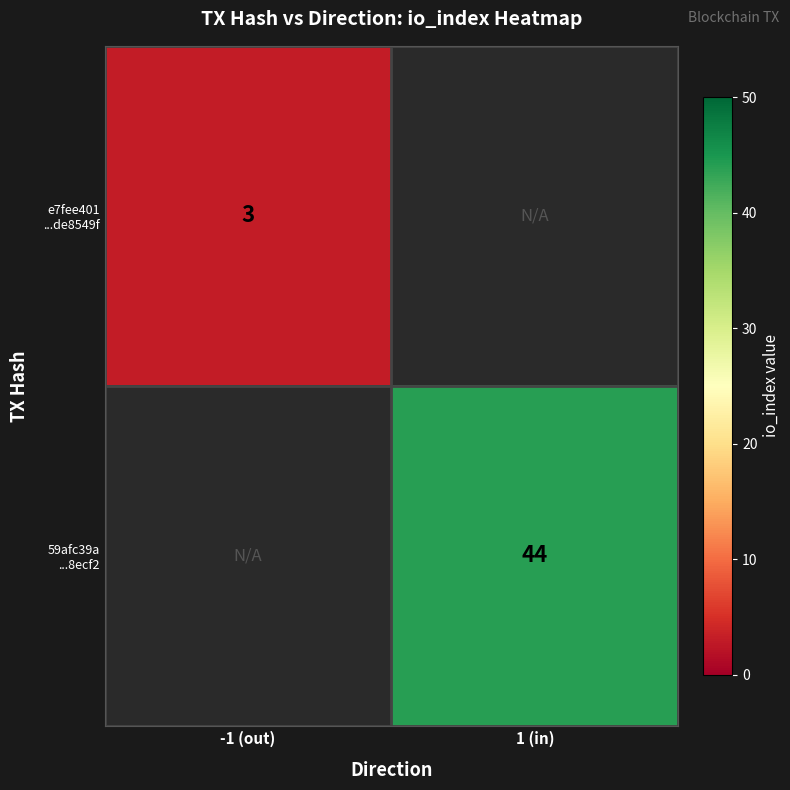

List the series in order of their overall mean, lowest first.

e7fee401 ...de8549f, 59afc39a ...8ecf2